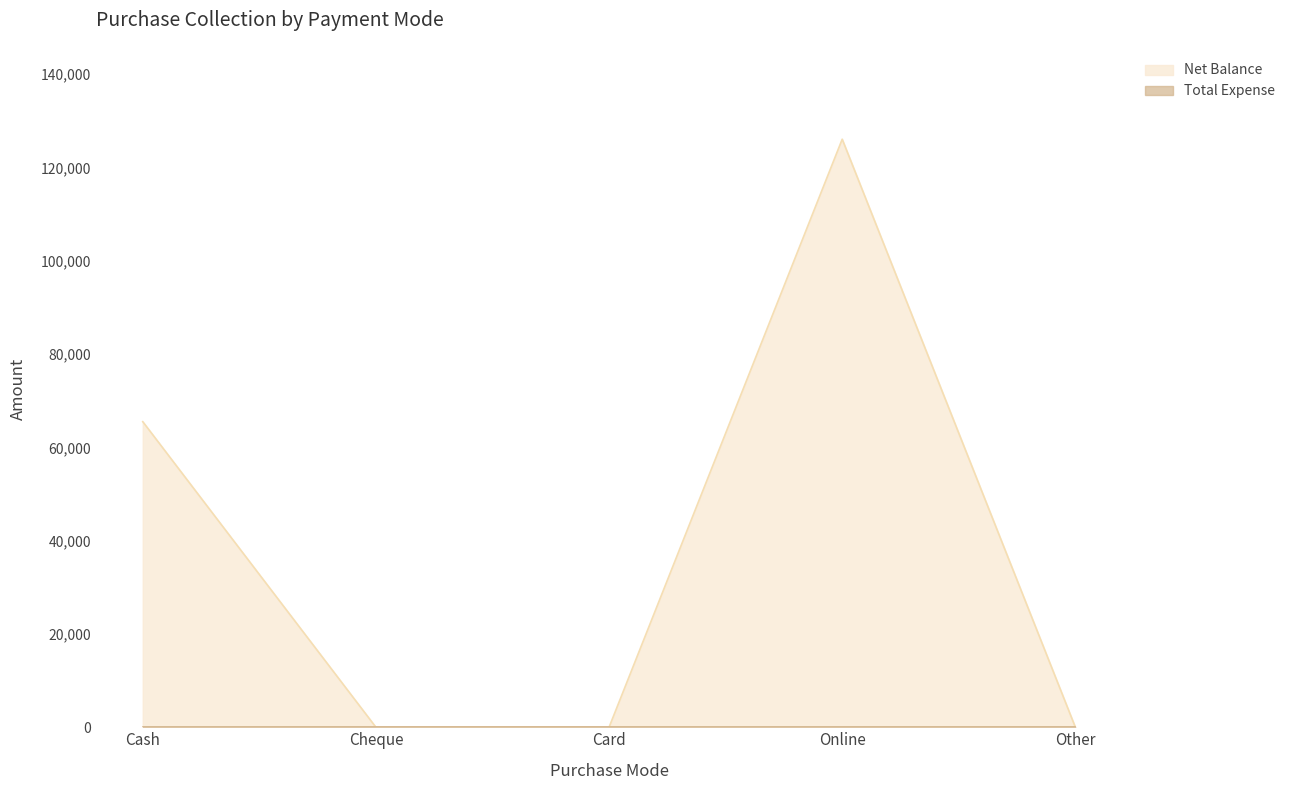

How many points are higher than both their immediate neighbors (excluding endpoints)?

1